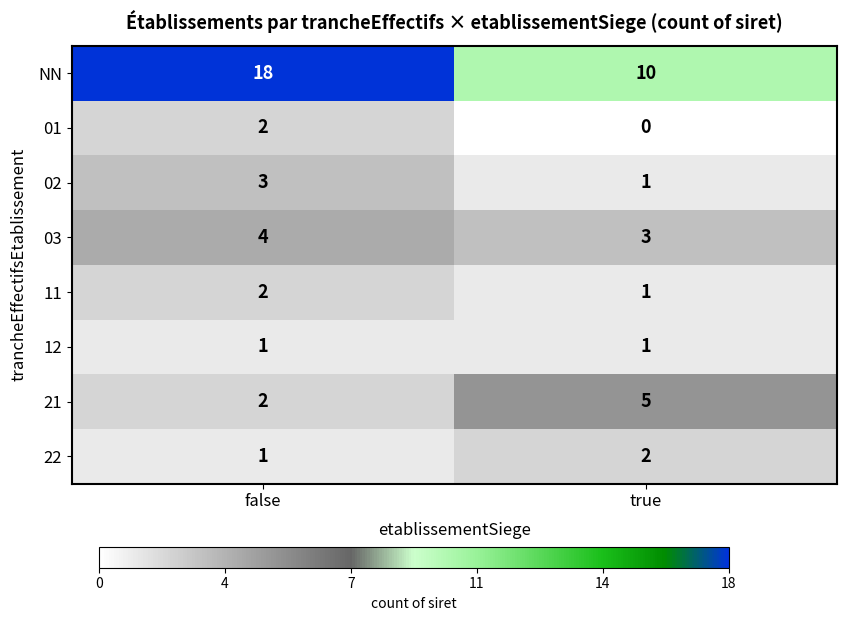

Which series has the largest total across all categories?

NN